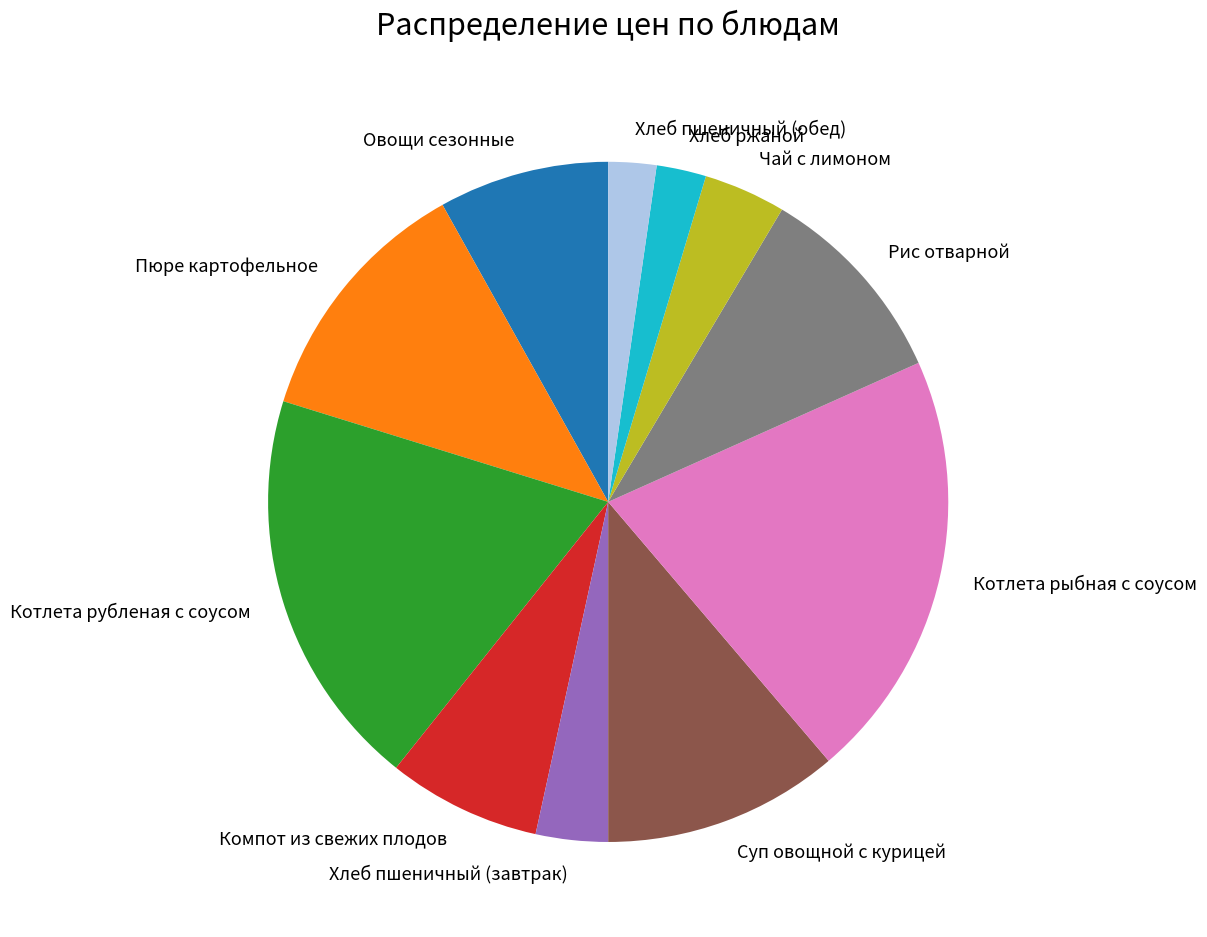

How many slices are in this pie chart?

11